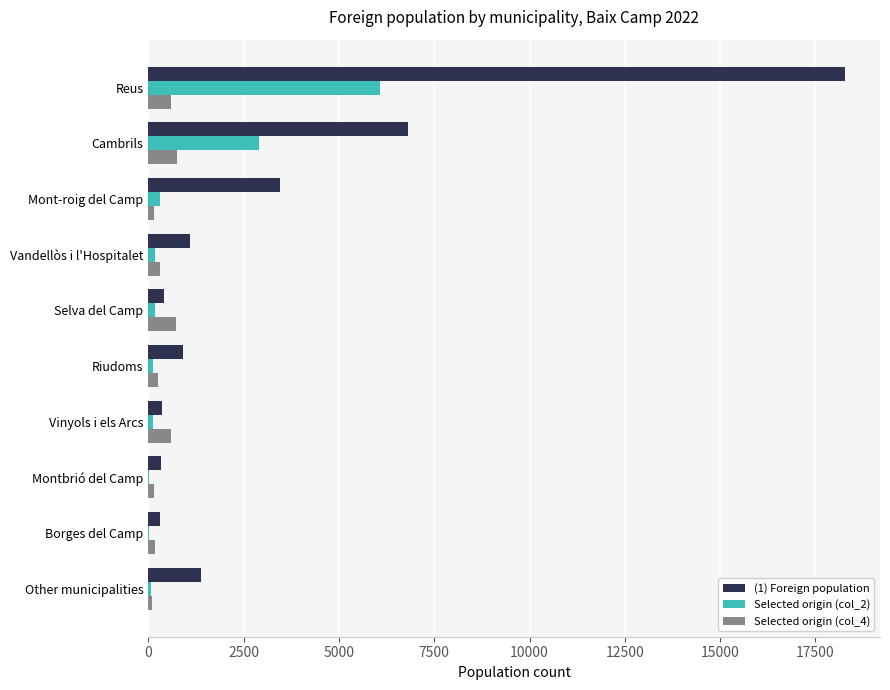

Count the number of categories in the chart.

10